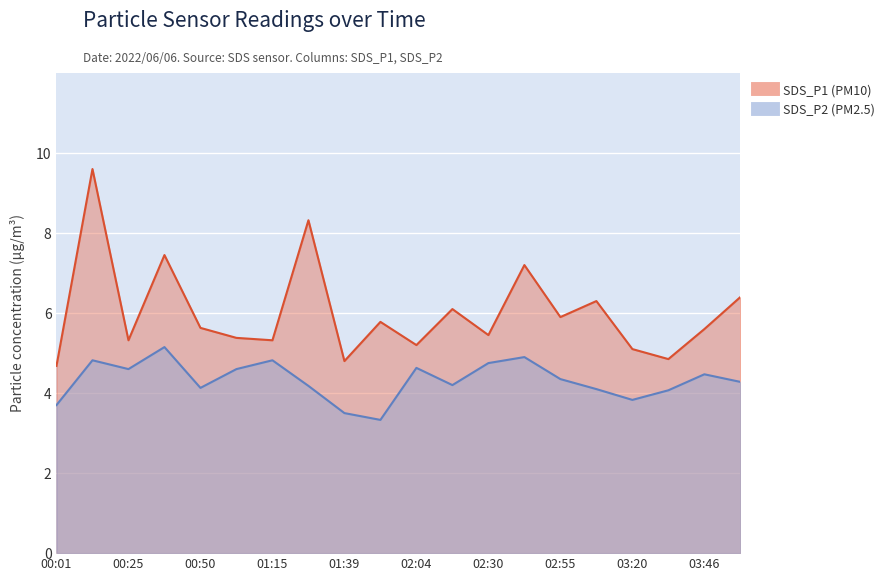

Read the SDS_P2 value at 00:13.

4.8